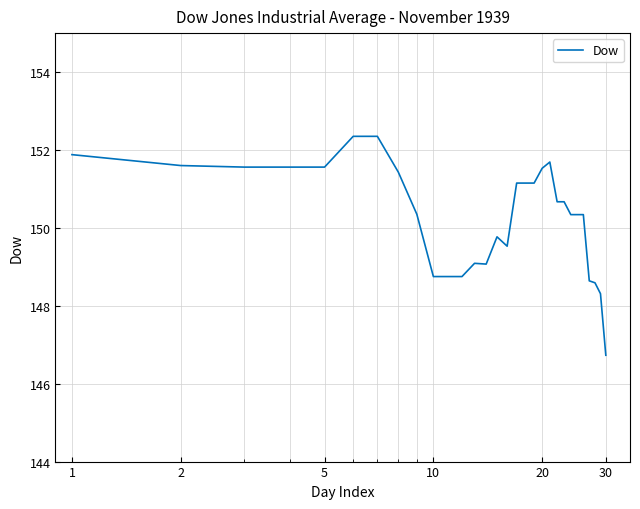

Is this an area chart (filled region under the line)?

No